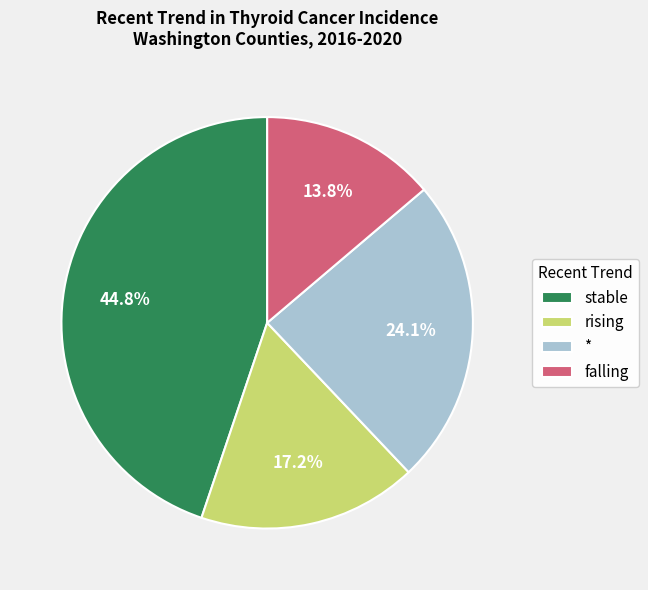

How many segments does this pie chart have?

4